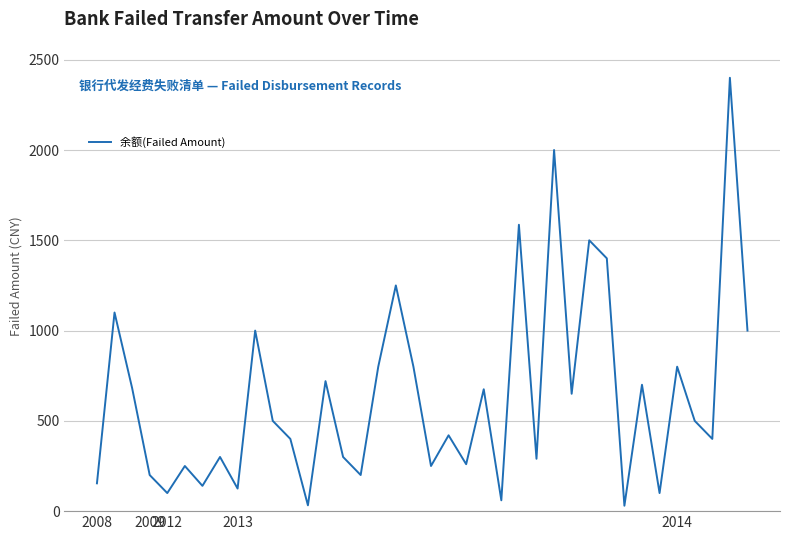

What is the greatest value displayed?

2400.0